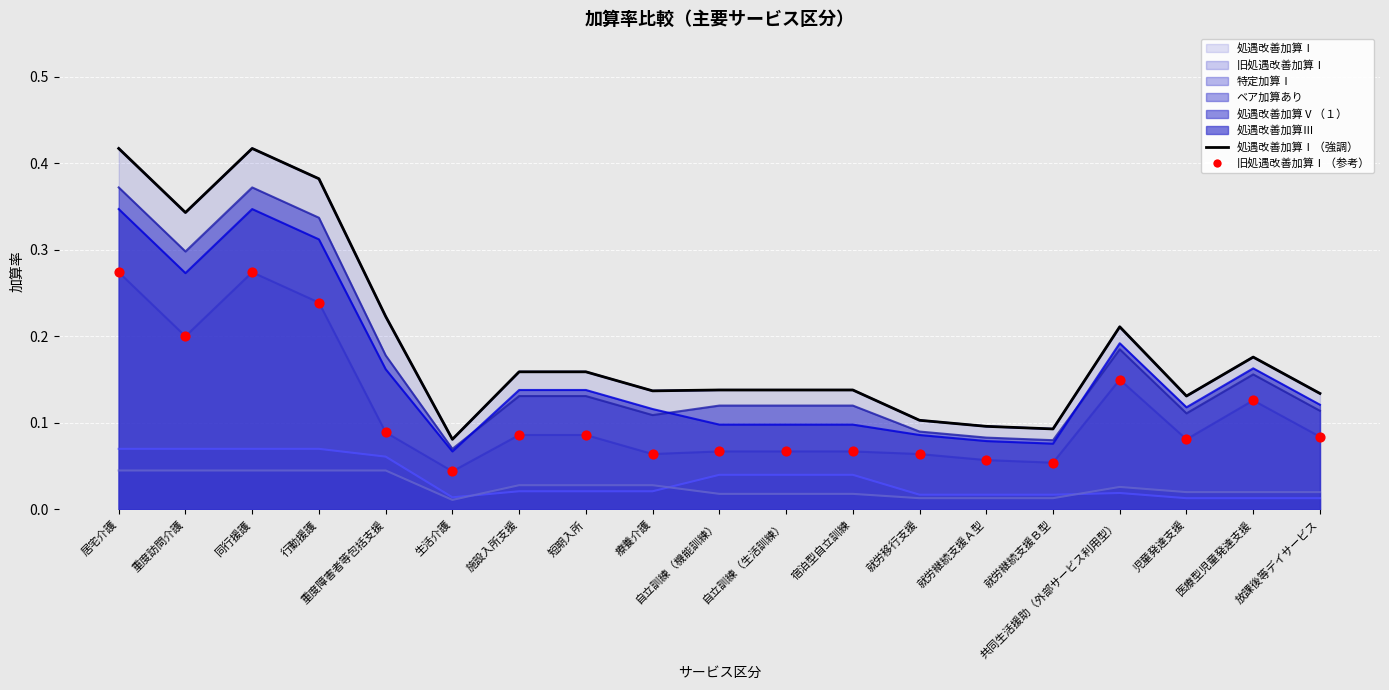

Which series has the largest Y range (max minus min)?

処遇改善加算Ⅰ（強調）